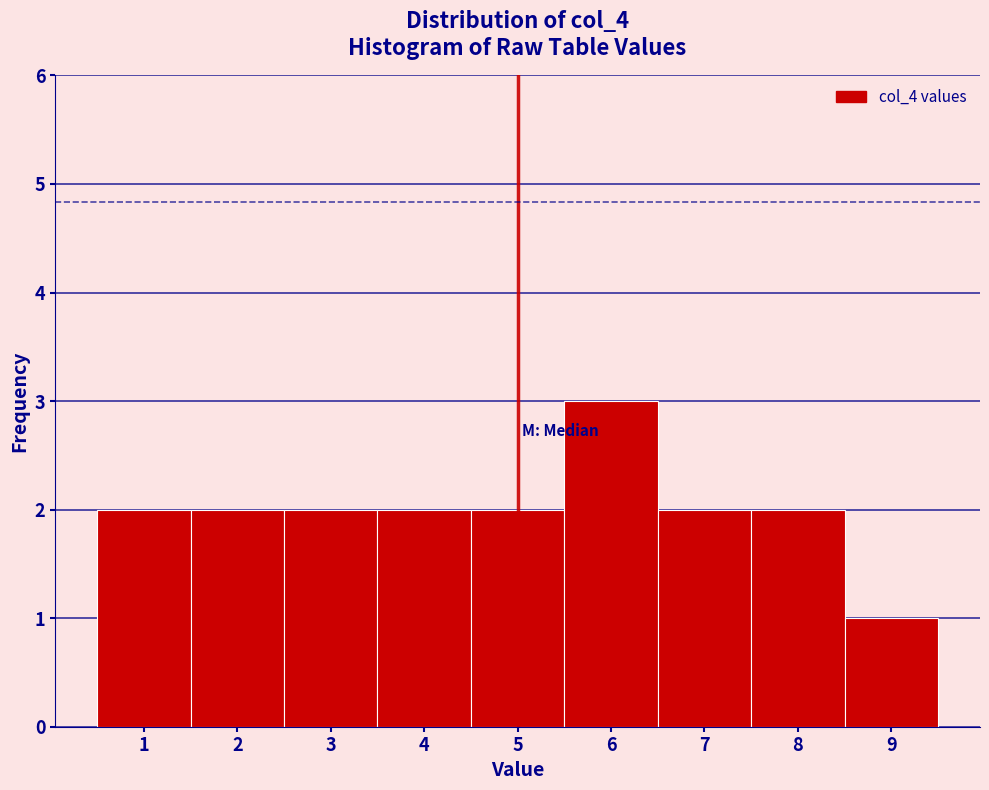

How tall is the bar that spans 2.5 to 3.5 on the x-axis? The values are not printed on the chart, so give them approximately, as read against the axis.

2